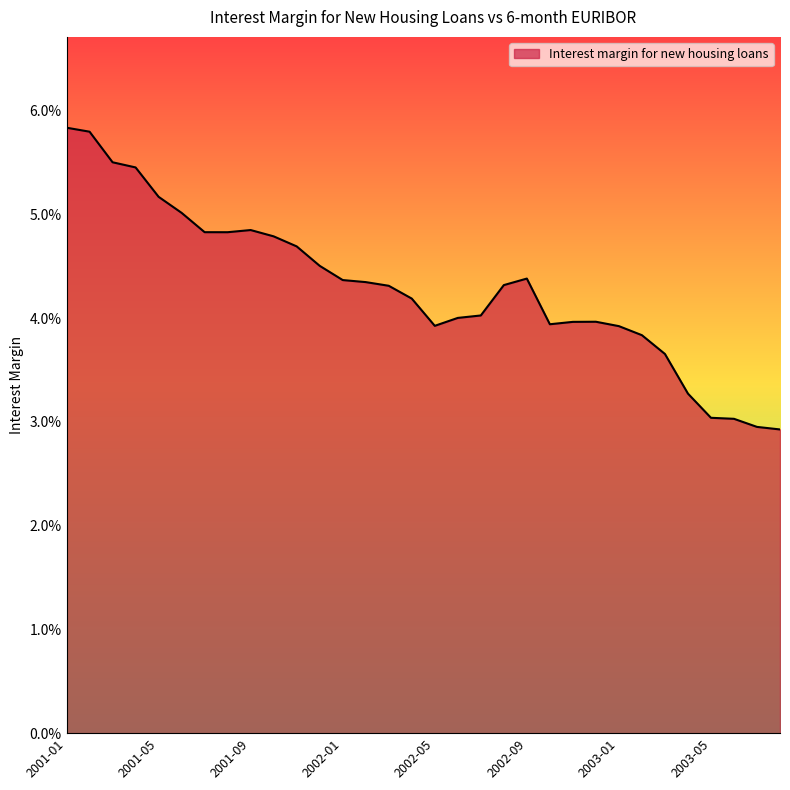

Reading left to right, extract all data points from this chart.

0.1	0.1	0.1	0.1	0.1	0.1	0.0	0.0	0.0	0.0	0.0	0.0	0.0	0.0	0.0	0.0	0.0	0.0	0.0	0.0	0.0	0.0	0.0	0.0	0.0	0.0	0.0	0.0	0.0	0.0	0.0	0.0